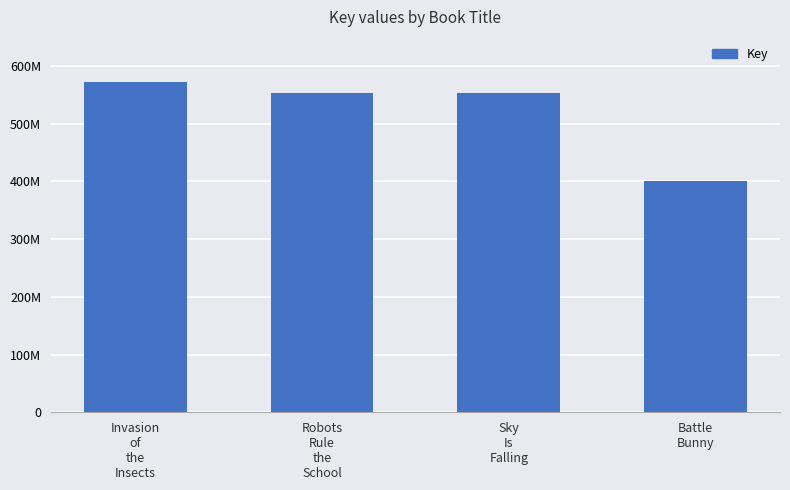

Approximately how many times larger is the value at Sky
Is
Falling compared to Battle
Bunny?

1.4